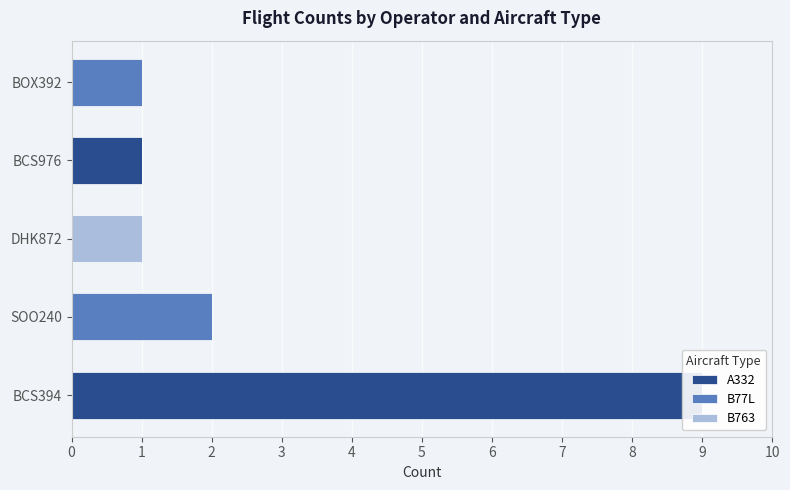

List the series in order of their overall mean, highest first.

A332, B77L, B763